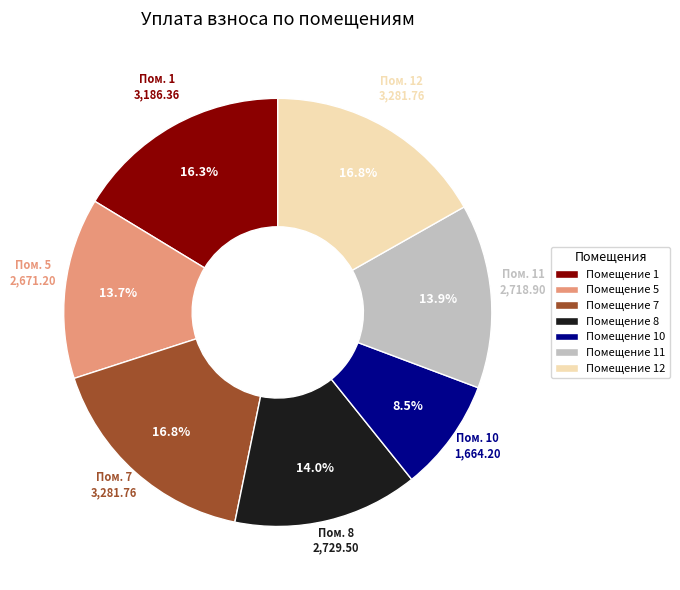

Combined, do Помещение 11 and Помещение 12 account for over 50%?

No